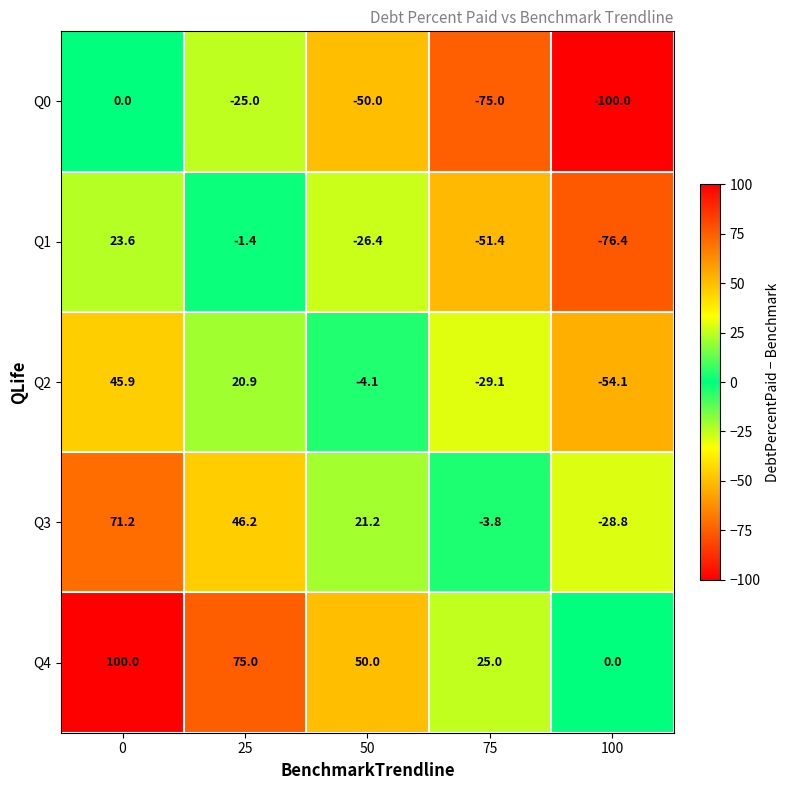

What is the average value of the Q1 series?

-26.4